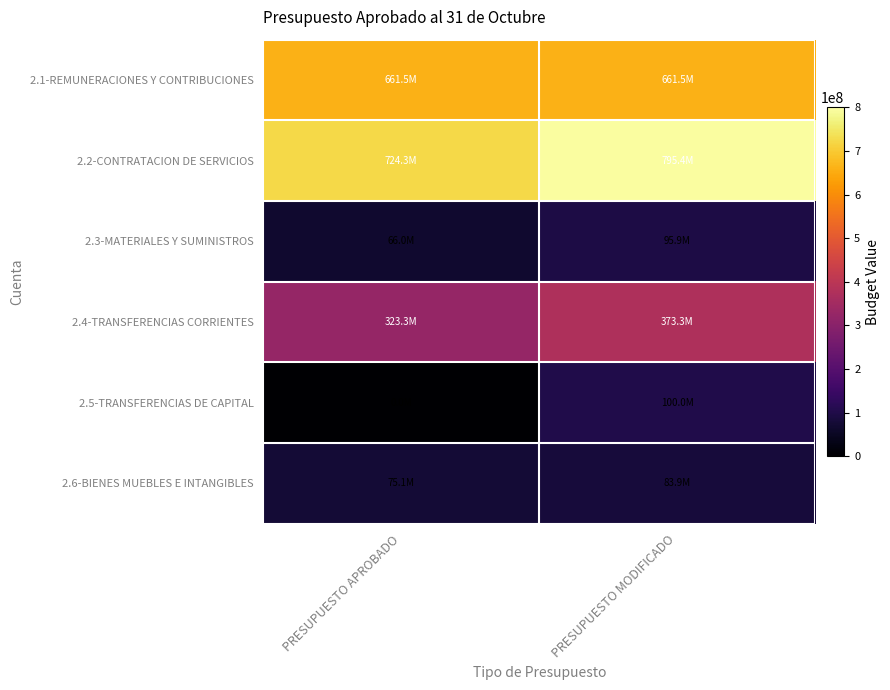

Which series changed the most between PRESUPUESTO APROBADO and PRESUPUESTO MODIFICADO?

2.5-TRANSFERENCIAS DE CAPITAL